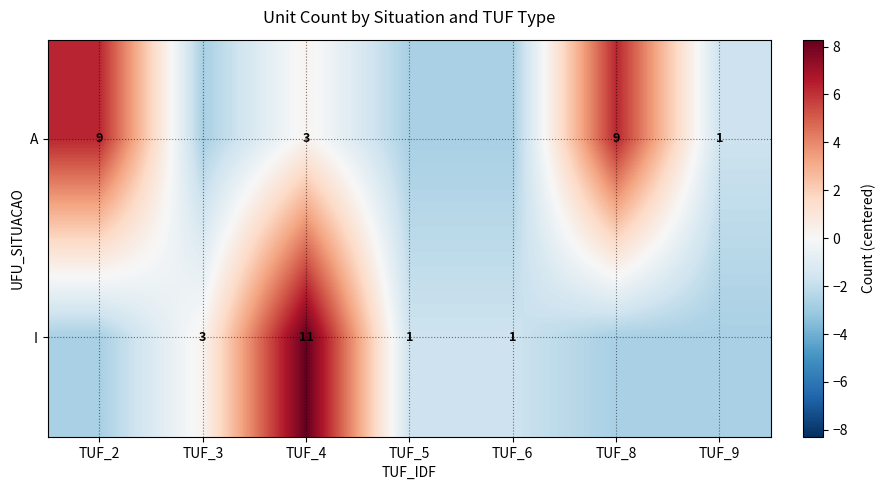

Which has a higher value, TUF_6 or TUF_2?

TUF_2